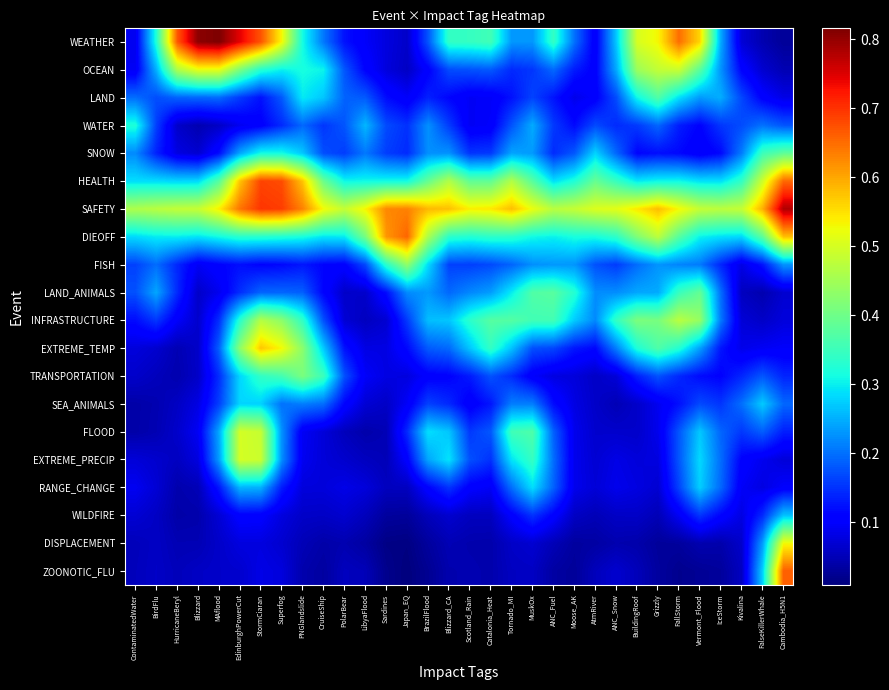

Which series has the largest range (max minus min)?

WEATHER